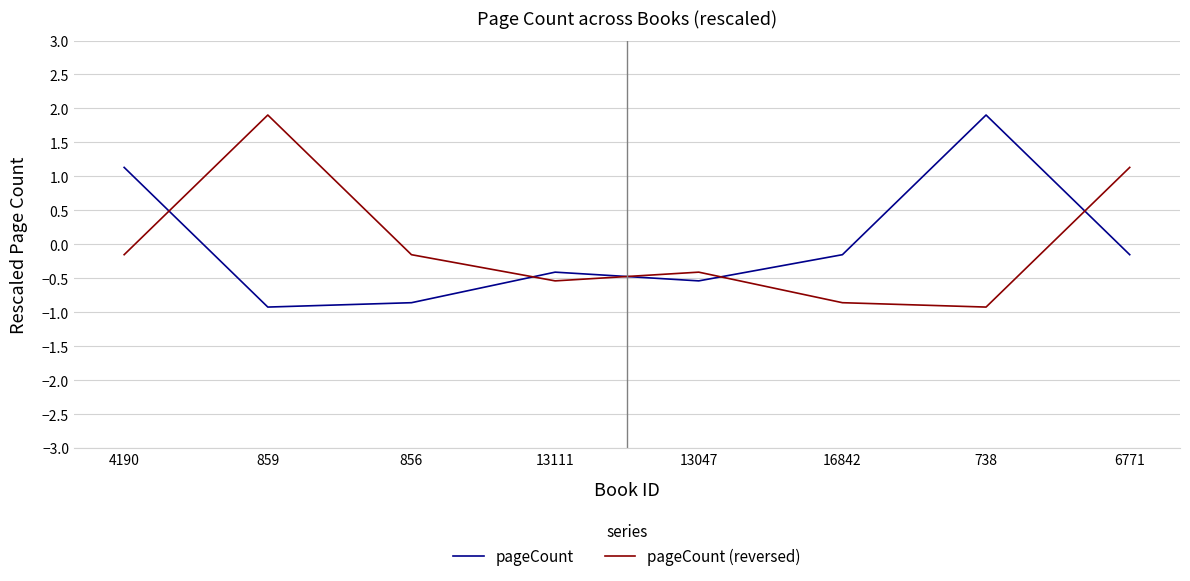

Where does the pageCount series first go above 0?

4190